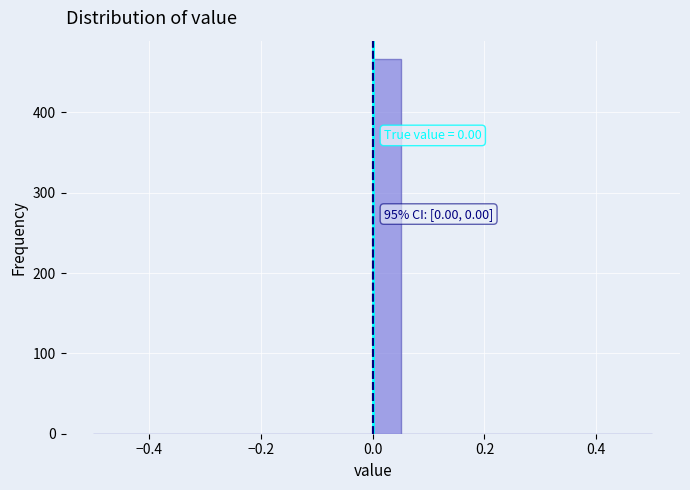

Read against the x-axis, roughly where is the centre of the tallest bar?

0.02